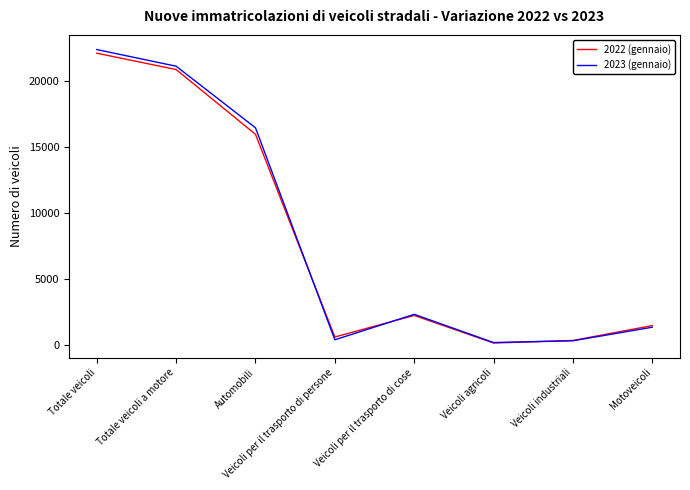

What position from the right is Veicoli industriali?

2